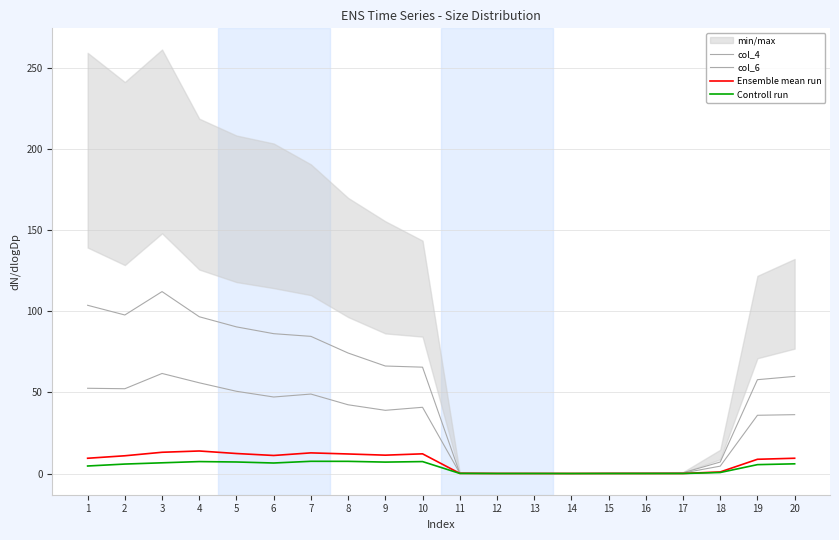

What is the difference between the highest and lowest values at 19?

52.3